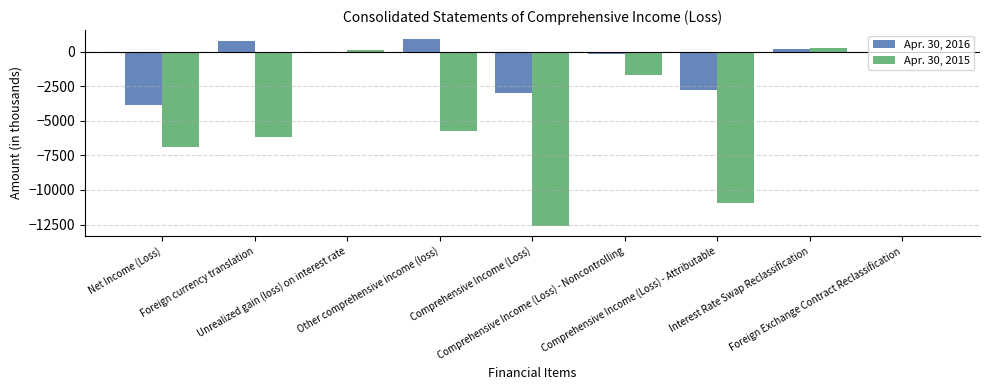

What is the sum of all Apr. 30, 2015 values?

-43733